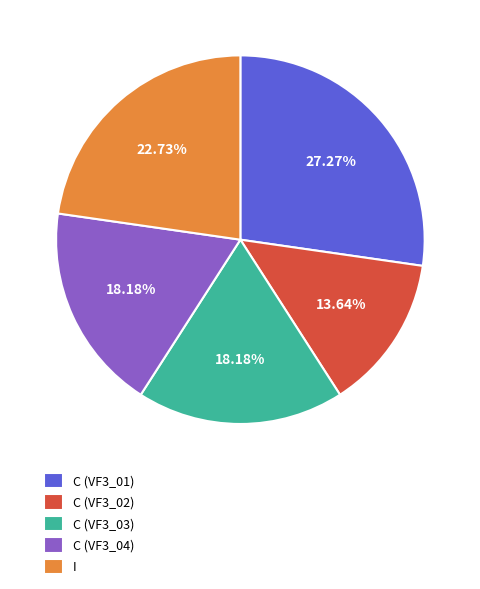

How many slices are in this pie chart?

5